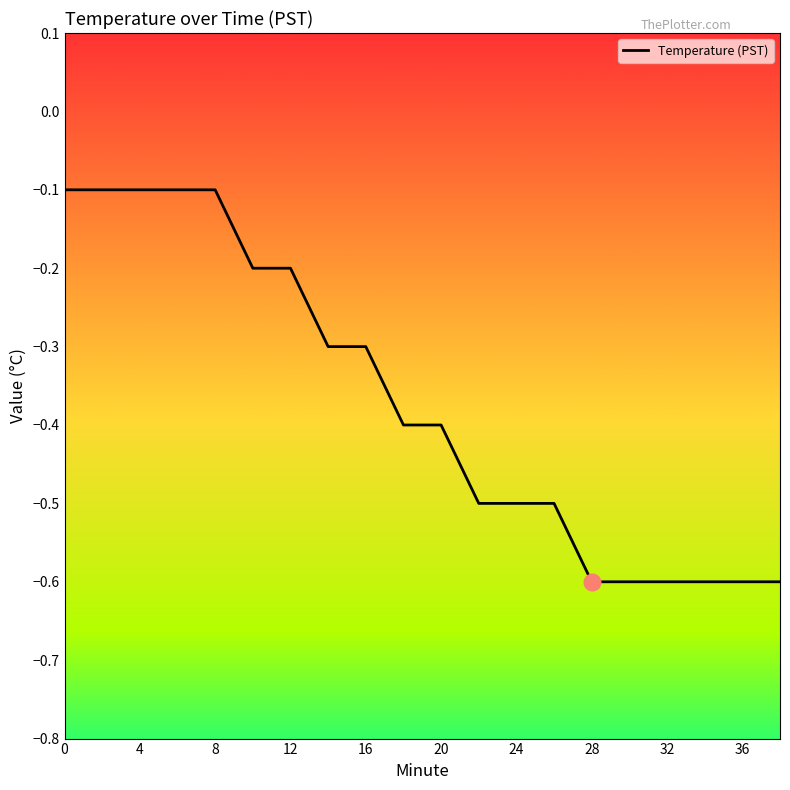

What is the minimum value shown in the chart?

-0.6